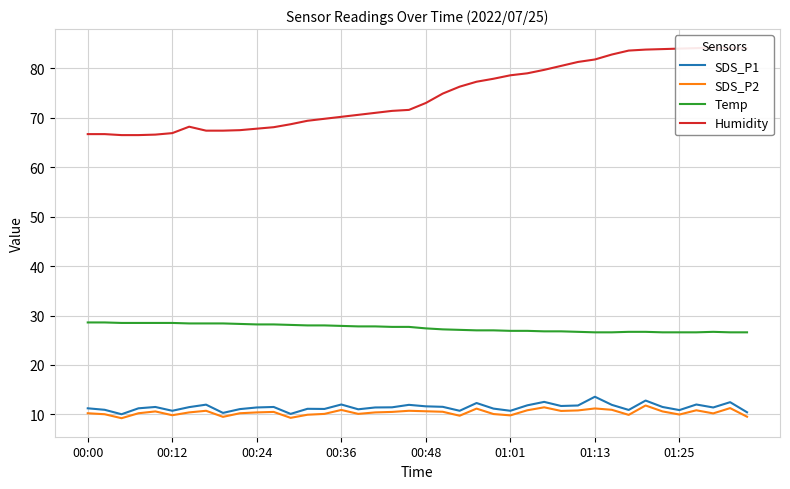

What is the minimum value for SDS_P1?

10.0